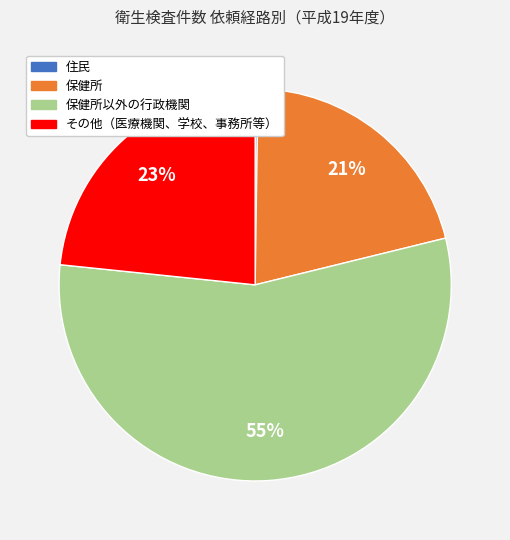

Does any single category account for the majority?

Yes